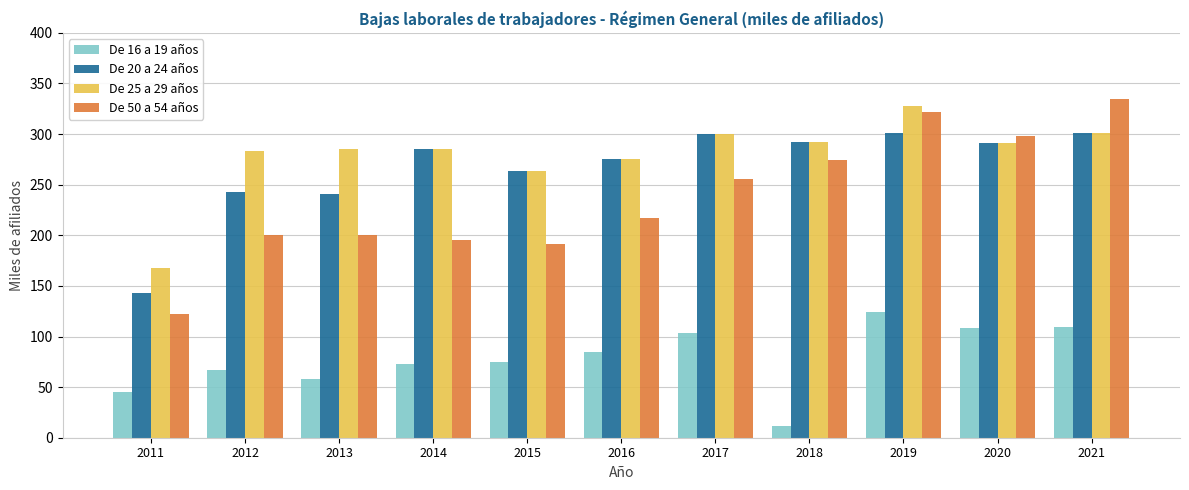

True or false: De 50 a 54 años has a value of 543.1 at 2019.

False